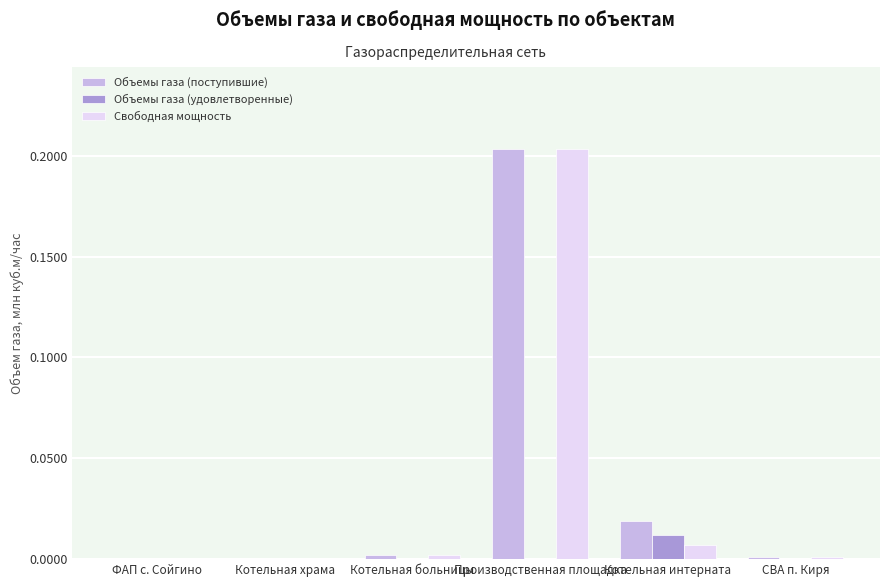

At which category is the sum across all series the highest?

Производственная площадка